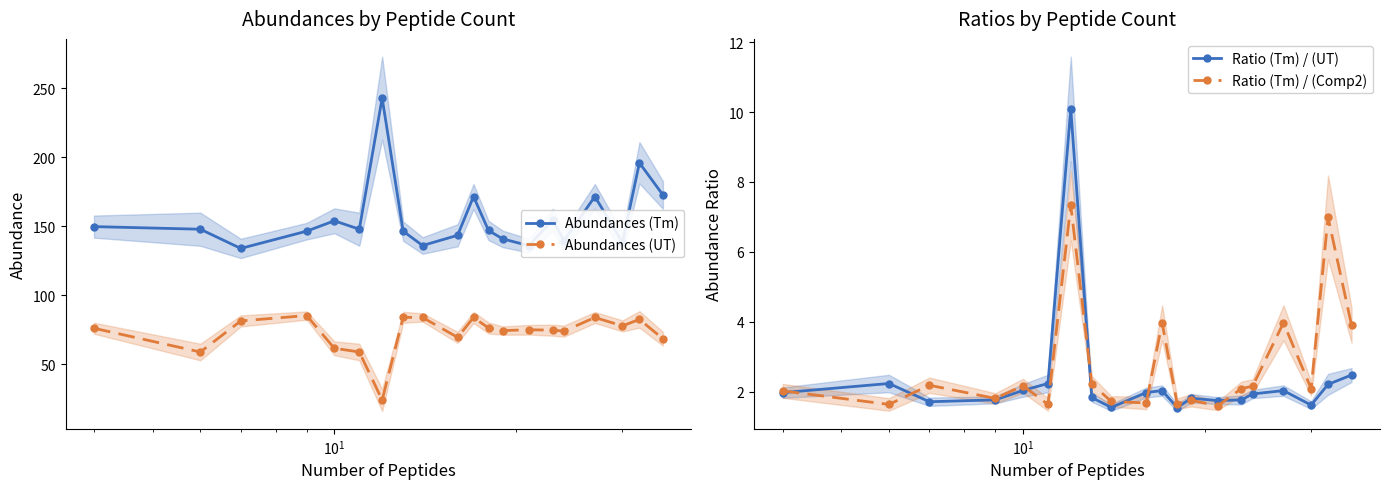

How many data points does each series have?

20